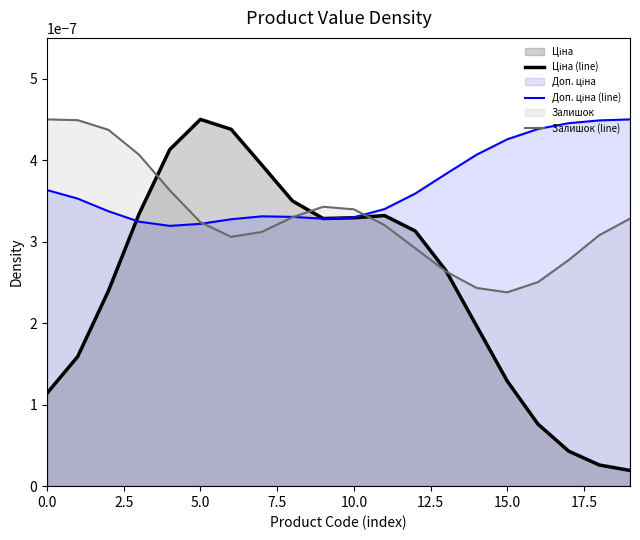

How many interior local peaks does the Залишок (line) series have?

1